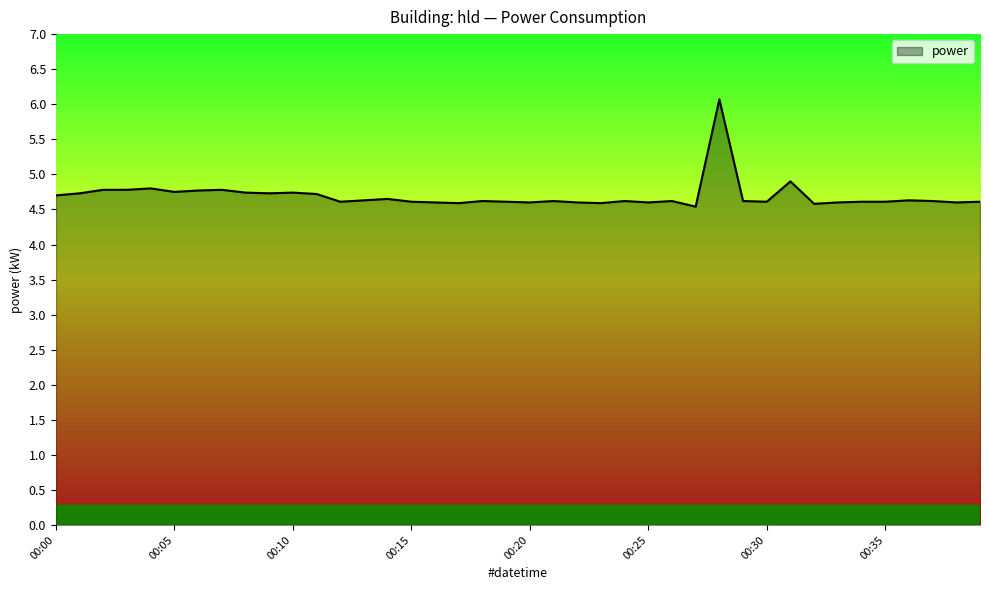

How many lines are shown in the chart?

1